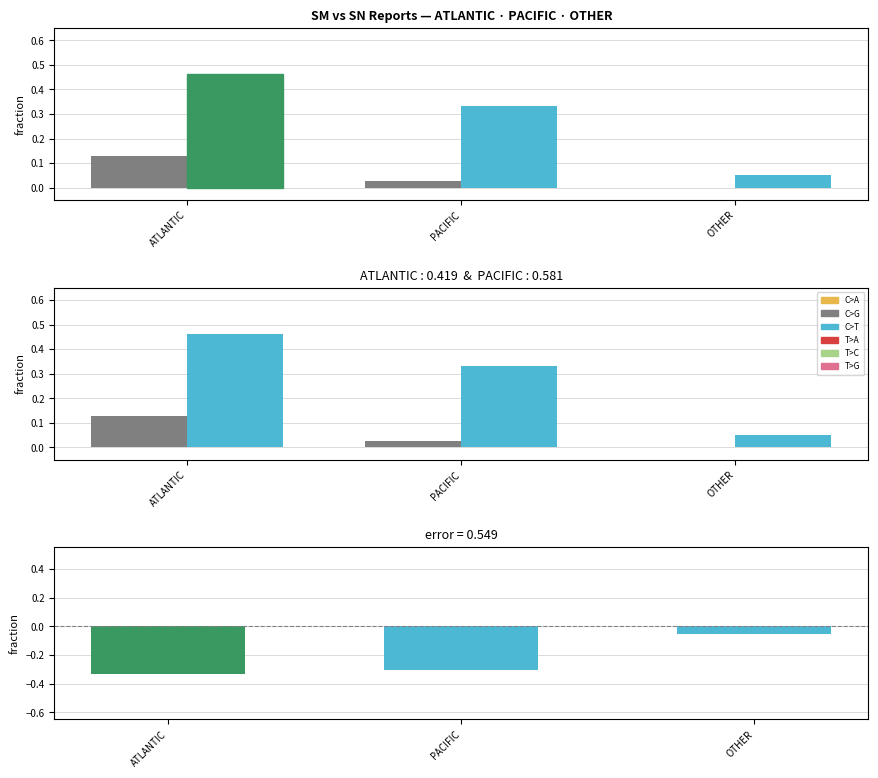

Is it true that residual equals -0.3 at ATLANTIC?

True